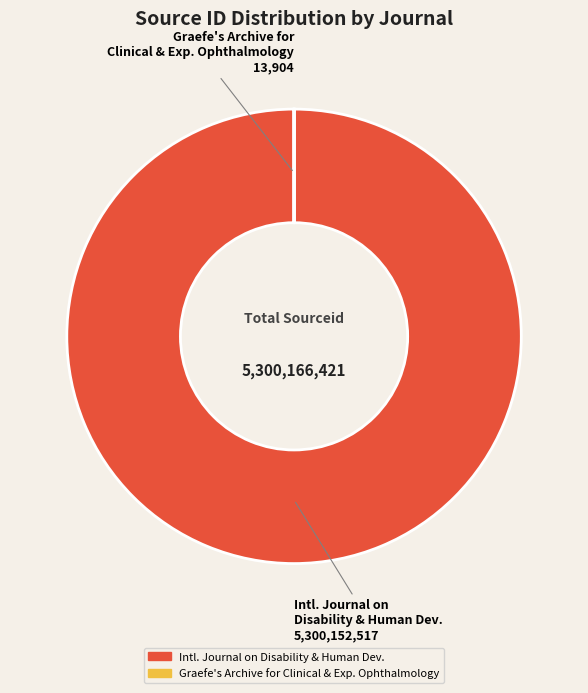

Is there any slice that represents more than half of the pie?

Yes